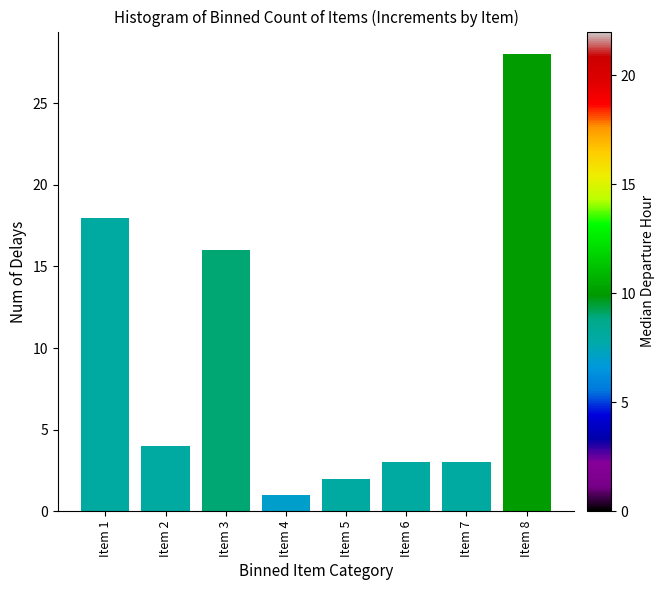

Reading right to left, extract all data points from this chart.

28	3	3	2	1	16	4	18